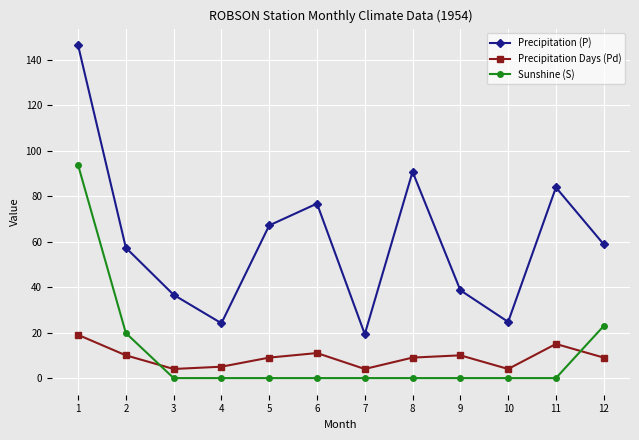

At how many categories does at least one series exceed 15?

12